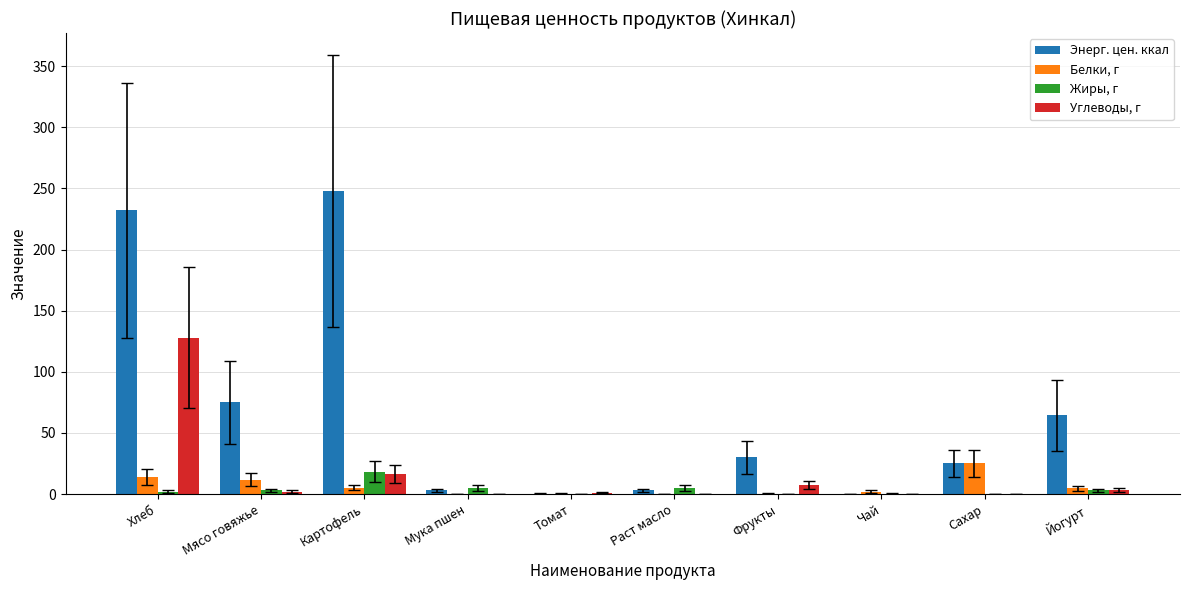

What is the total value across all series at Мука пшен?

8.0